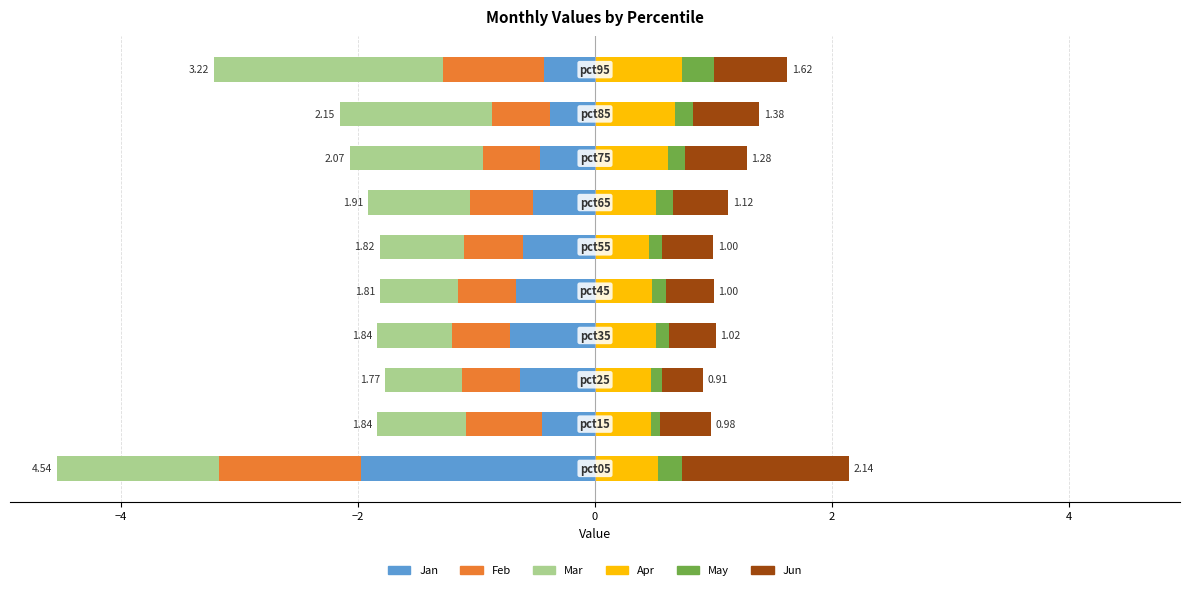

The Feb series shows -0.1 at 2. True or false?

False